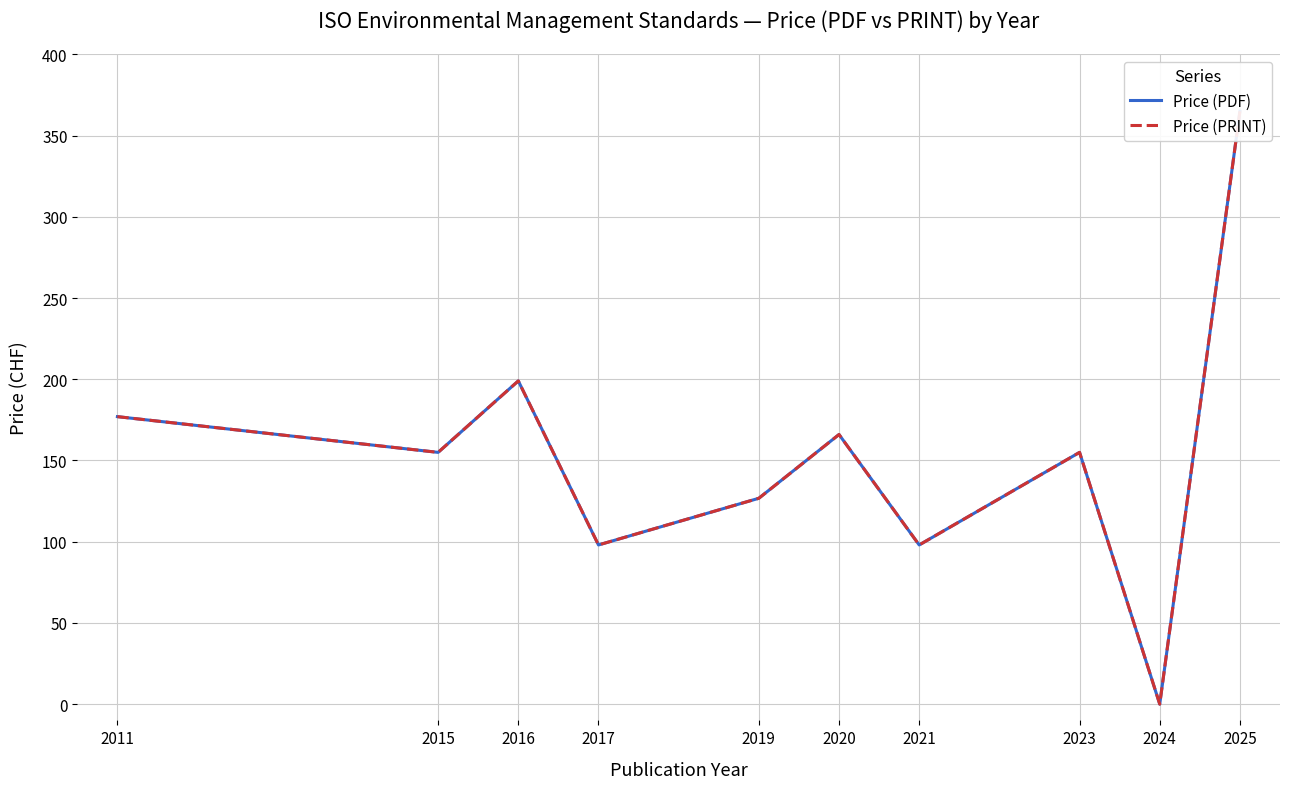

True or false: Price (PDF) has more than 1 points higher than both neighbors.

True